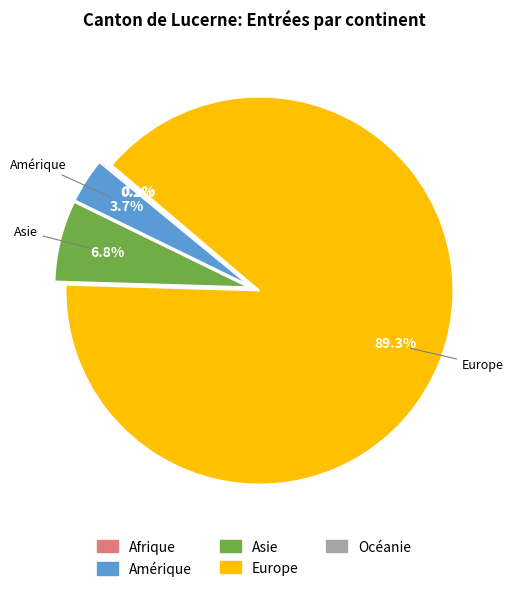

Which slice is the largest?

Europe